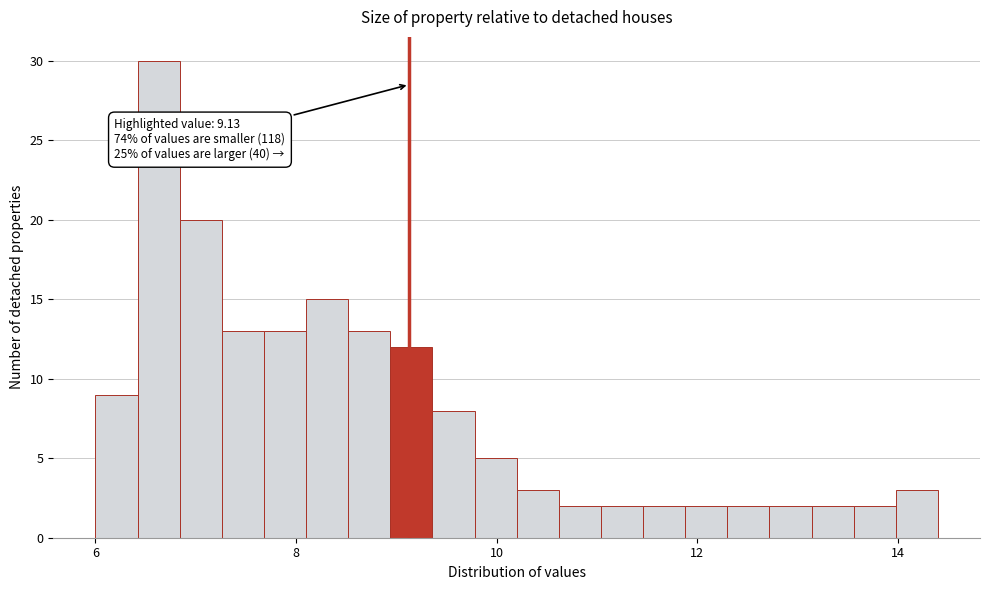

Read against the x-axis, roughly where is the centre of the tallest bar?

6.6